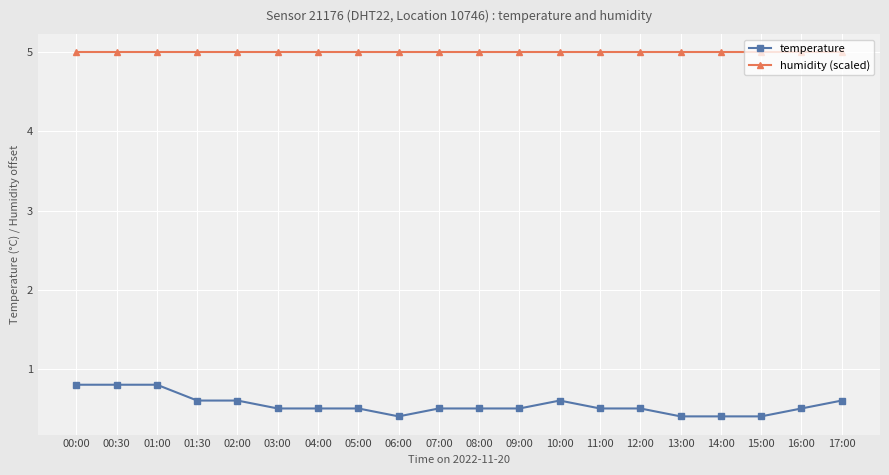

What is the smallest value displayed?

0.4